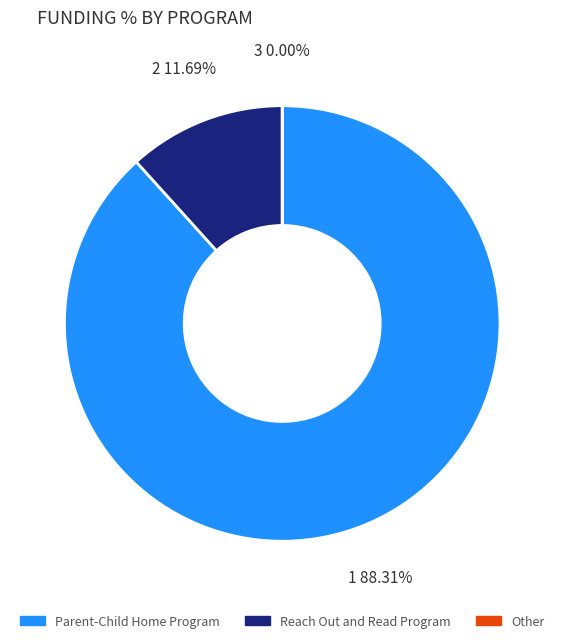

Which has a higher value, Other or Parent-Child Home Program?

Parent-Child Home Program